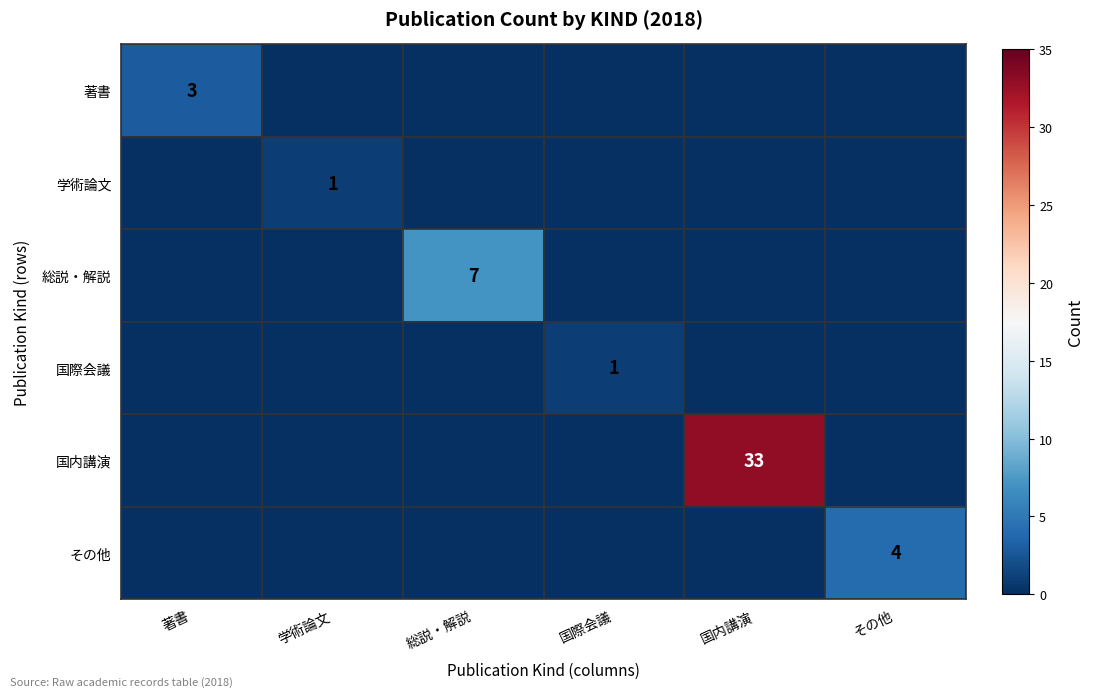

At how many categories does at least one series exceed 24?

1